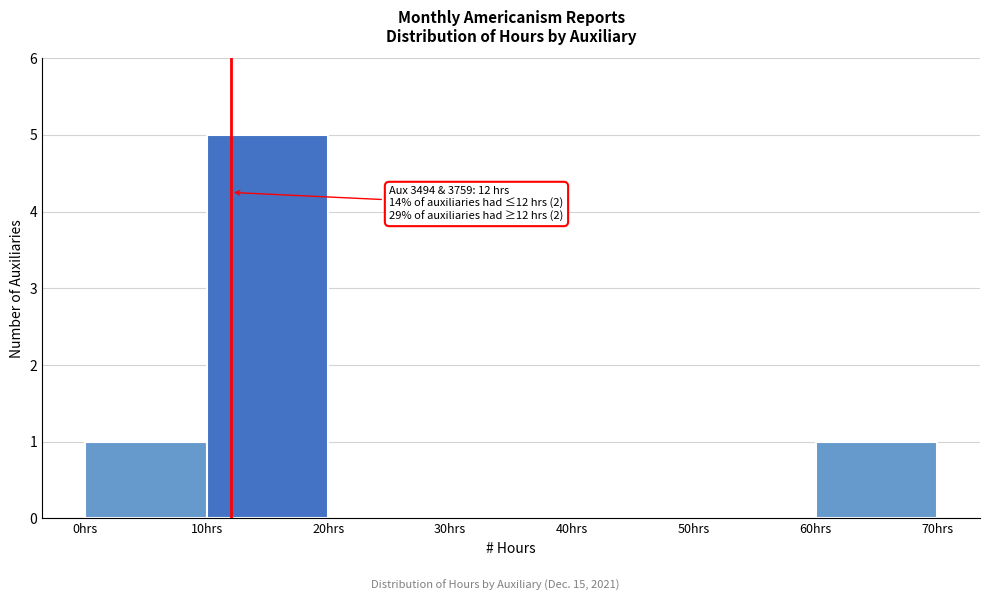

Over which range of the x-axis is the bar tallest?

10 to 20